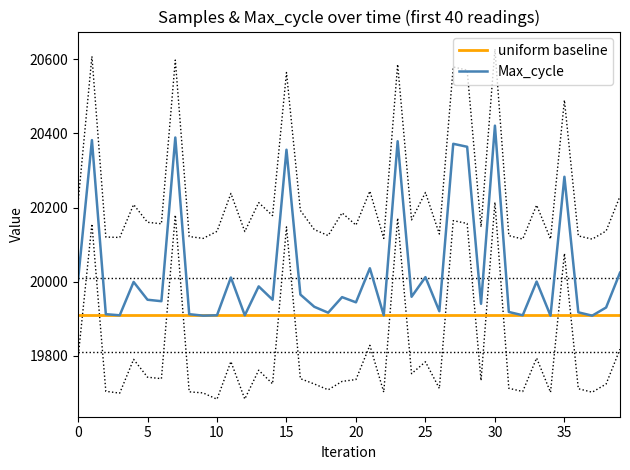

Reading right to left, what are all the values shown in this chart?

20024	19930	19908	19917	20283	19908	20000	19909	19918	20421	19940	20364	20372	19920	20012	19959	20379	19909	20036	19944	19958	19916	19932	19965	20356	19951	19987	19909	20011	19909	19908	19912	20389	19947	19951	19999	19909	19912	20382	20003